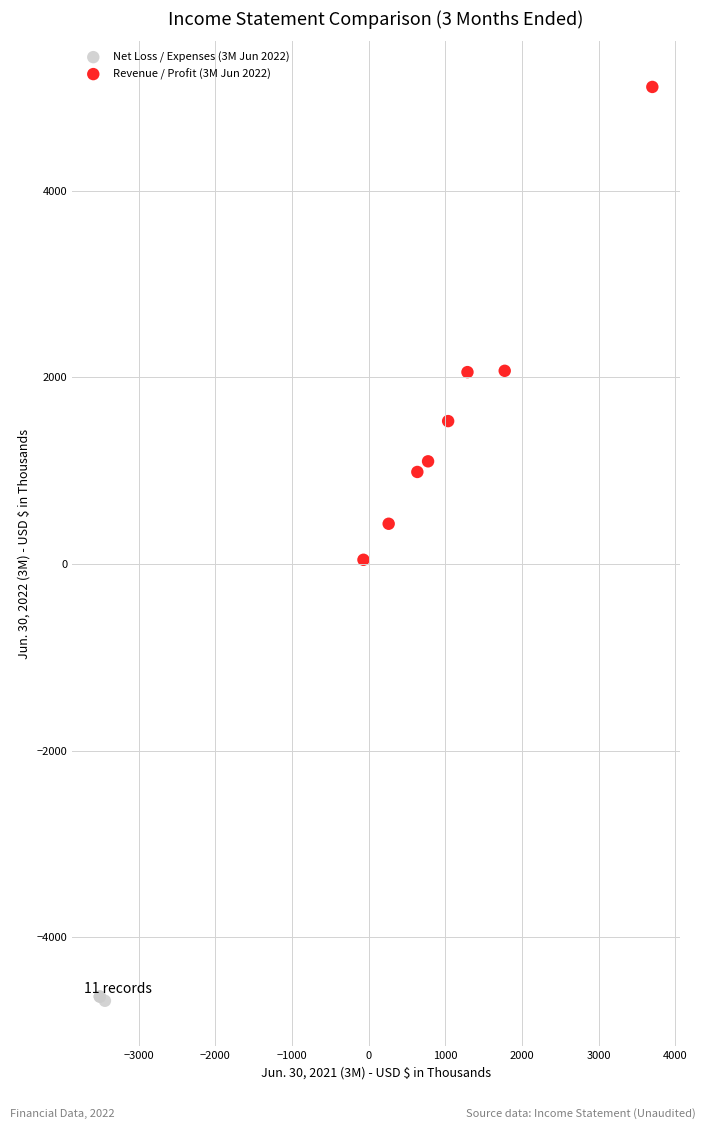

Which series has the largest Y range (max minus min)?

Revenue / Profit (3M Jun 2022)